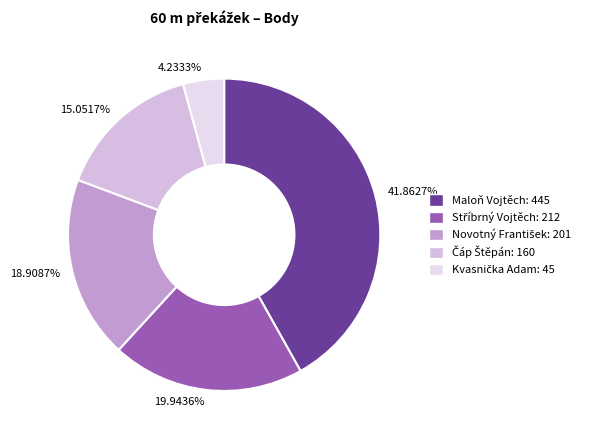

Rank the categories by value from lowest to highest.

4.2333%, 15.0517%, 18.9087%, 19.9436%, 41.8627%